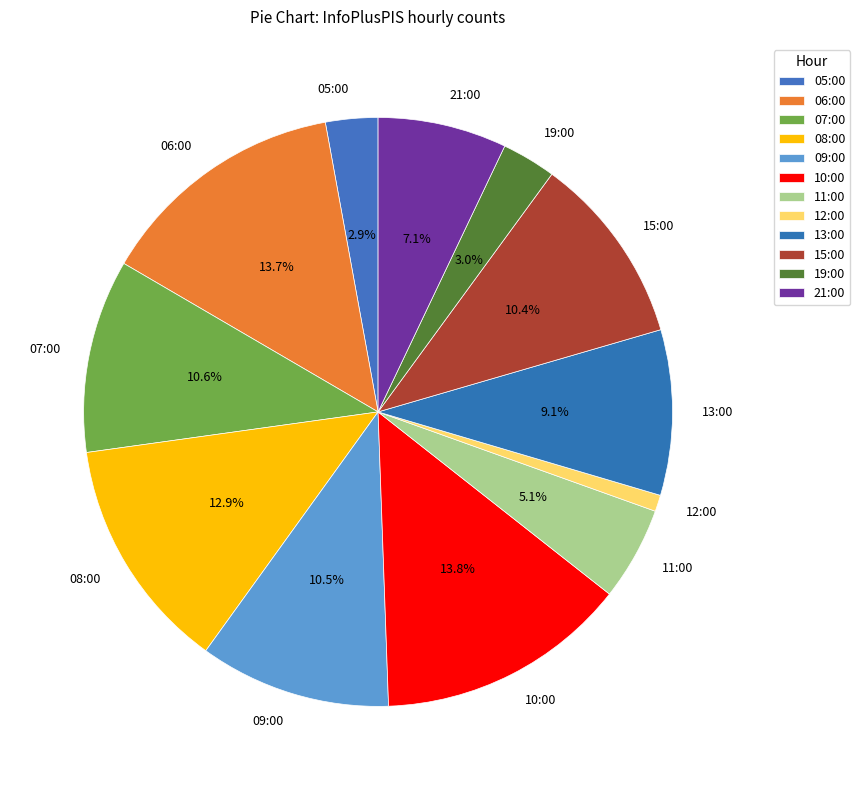

Which category has the smallest portion of the pie?

12:00